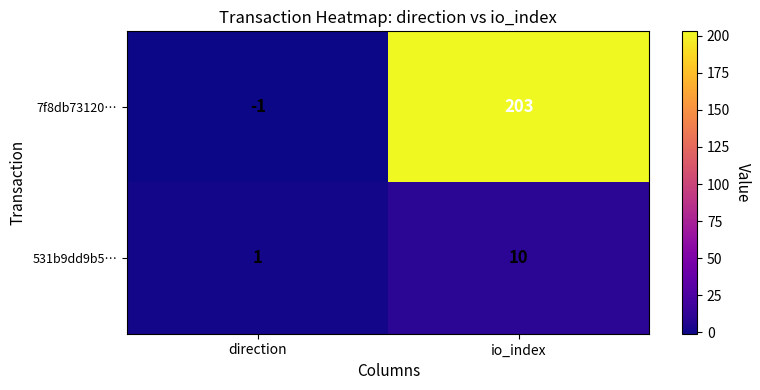

What is the maximum value shown in the chart?

203